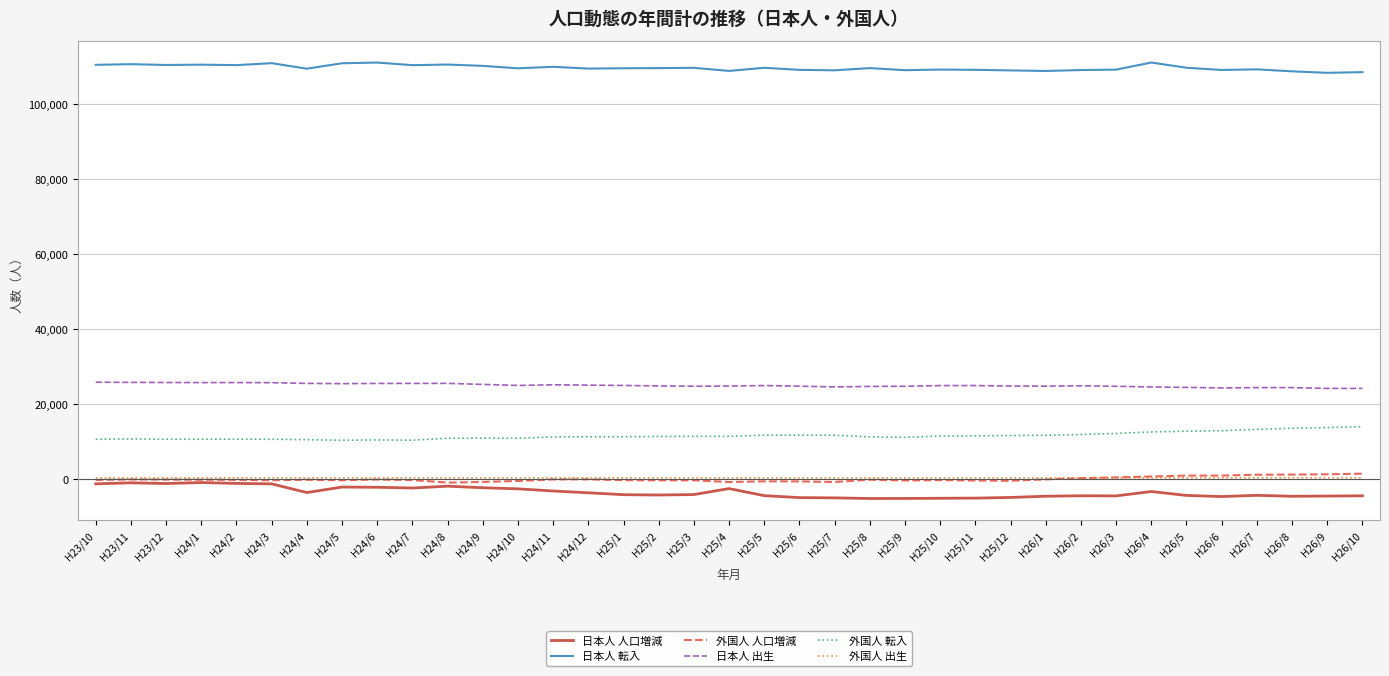

Is the value of 外国人 出生 at H26/4 greater than the value of 日本人 出生 at H25/5?

No